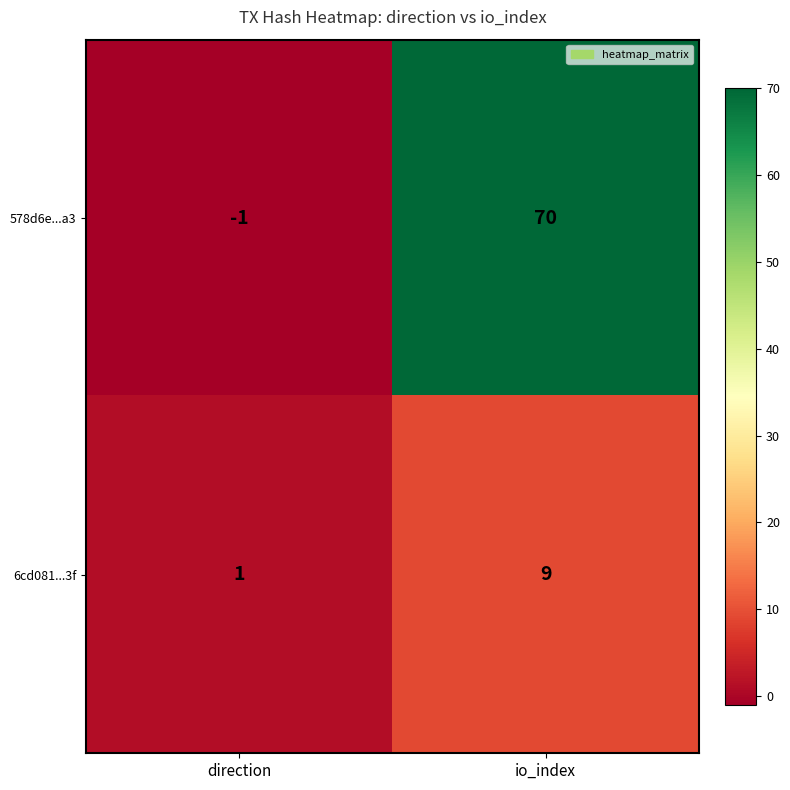

What is the spread (max minus min) of values at io_index?

61